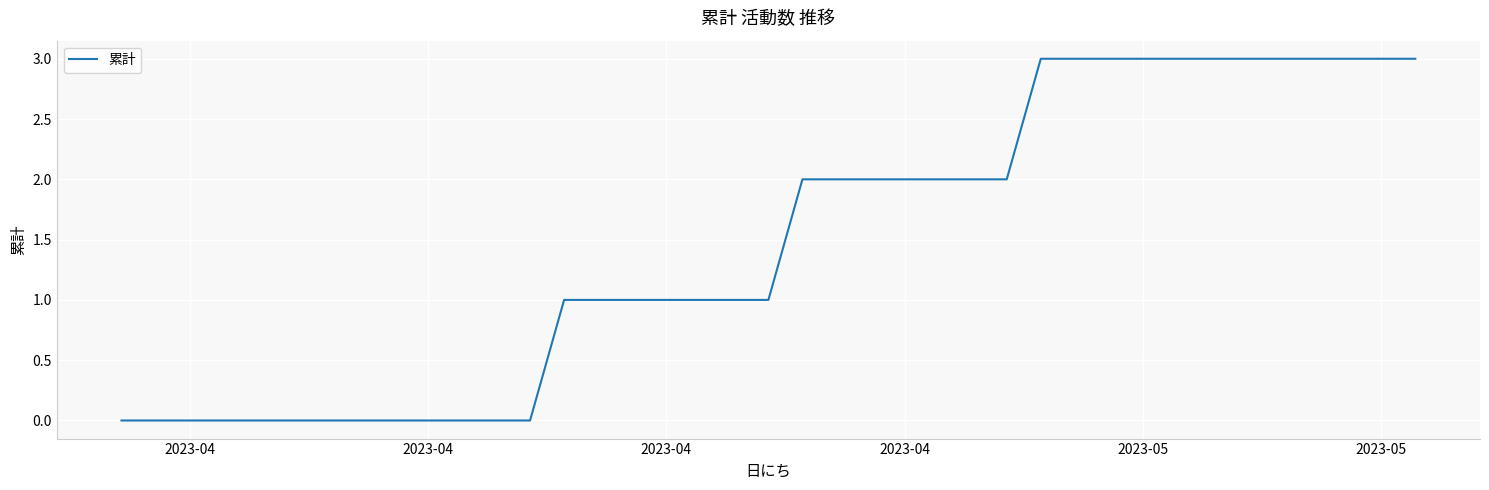

How many lines are shown in the chart?

1